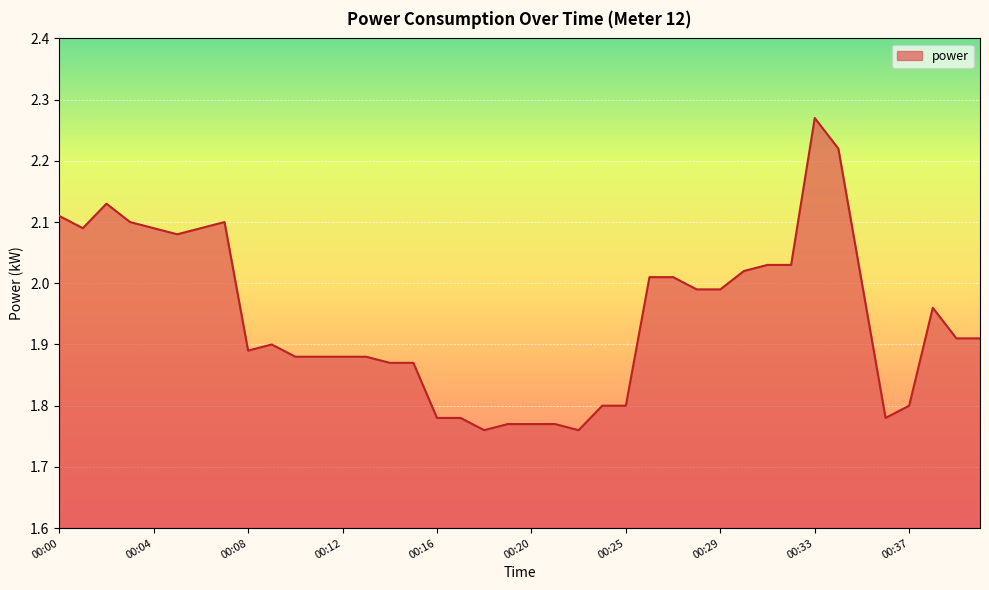

Does the chart display data point markers on the line(s)?

No